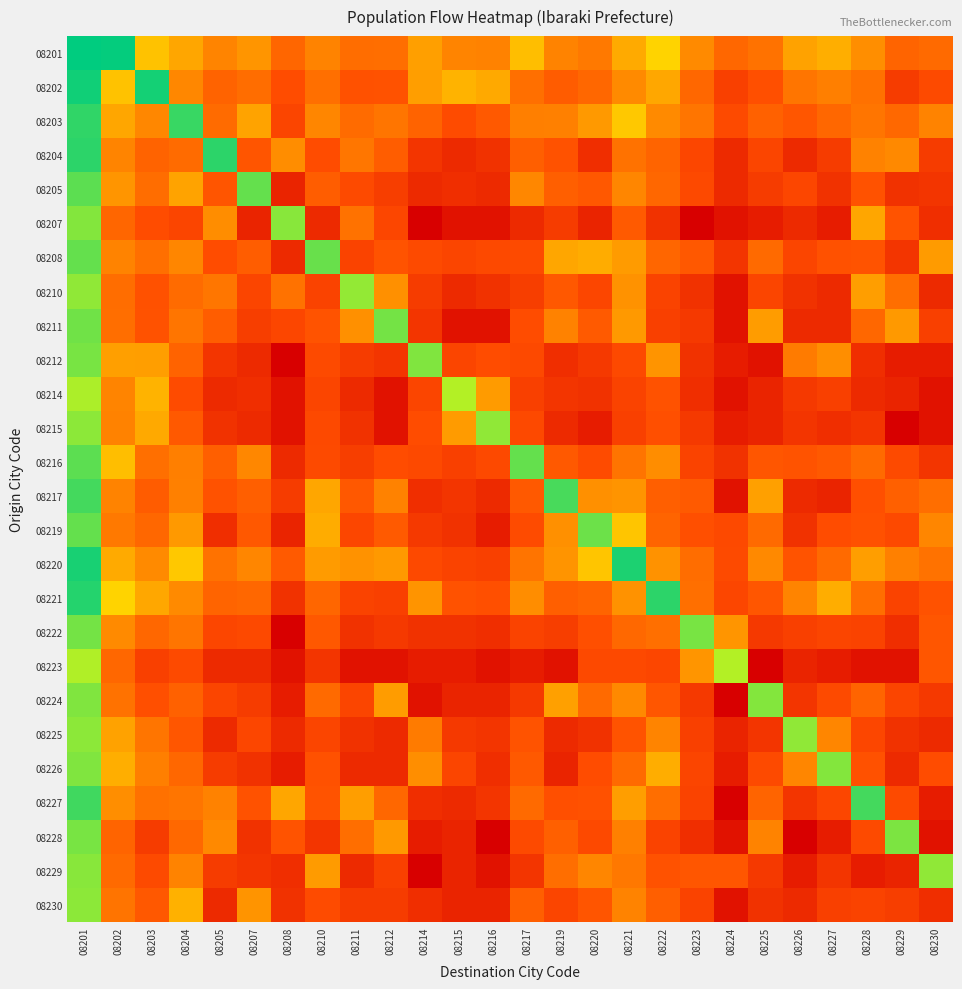

Reading left to right, what are all the values shown in this chart?

08201: 08201=11.6	08202=11.5	08203=6.7	08204=5.8	08205=4.7	08207=5.3	08208=3.7	08210=4.7	08211=4.0	08212=4.0	08214=5.6	08215=4.7	08216=4.7	08217=6.6	08219=4.7	08220=4.4	08221=5.9	08222=7.3	08223=4.9	08224=3.8	08225=4.1	08226=5.7	08227=6.1	08228=5.0	08229=3.7	08230=3.9
08202: 08201=11.4	08202=6.7	08203=11.4	08204=4.8	08205=3.6	08207=4.0	08208=2.9	08210=4.0	08211=3.0	08212=3.1	08214=5.5	08215=6.2	08216=5.9	08217=4.1	08219=3.4	08220=3.8	08221=4.9	08222=5.9	08223=3.8	08224=2.5	08225=3.0	08226=4.2	08227=4.5	08228=4.1	08229=2.3	08230=2.8
08203: 08201=11.0	08202=5.8	08203=4.8	08204=10.9	08205=3.9	08207=5.7	08208=2.6	08210=4.8	08211=3.9	08212=4.2	08214=3.7	08215=2.9	08216=3.3	08217=4.5	08219=4.6	08220=5.4	08221=6.9	08222=4.9	08223=4.2	08224=2.8	08225=3.6	08226=3.3	08227=3.8	08228=4.2	08229=3.8	08230=4.7
08204: 08201=11.1	08202=4.7	08203=3.6	08204=3.9	08205=11.1	08207=3.2	08208=5.0	08210=2.9	08211=4.3	08212=3.5	08214=2.1	08215=1.6	08216=1.9	08217=3.5	08219=3.1	08220=1.8	08221=4.1	08222=3.7	08223=2.7	08224=1.6	08225=2.6	08226=1.6	08227=2.3	08228=4.6	08229=4.9	08230=2.3
08205: 08201=10.5	08202=5.3	08203=4.0	08204=5.7	08205=3.2	08207=10.5	08208=1.4	08210=3.5	08211=2.8	08212=2.4	08214=1.6	08215=1.8	08216=1.6	08217=4.8	08219=3.5	08220=3.3	08221=4.8	08222=3.8	08223=2.8	08224=1.6	08225=2.3	08226=2.7	08227=1.9	08228=3.1	08229=1.9	08230=2.1
08207: 08201=10.1	08202=3.7	08203=2.9	08204=2.6	08205=5.0	08207=1.4	08208=10.0	08210=1.6	08211=4.1	08212=2.7	08214=0.0	08215=0.7	08216=0.7	08217=1.6	08219=2.3	08220=1.4	08221=3.4	08222=1.9	08223=0.0	08224=0.7	08225=1.1	08226=1.6	08227=1.1	08228=5.8	08229=3.1	08230=1.8
08208: 08201=10.4	08202=4.7	08203=4.0	08204=4.8	08205=2.9	08207=3.5	08208=1.6	08210=10.4	08211=2.6	08212=3.1	08214=2.8	08215=2.6	08216=2.8	08217=2.8	08219=5.8	08220=6.0	08221=5.4	08222=3.7	08223=3.3	08224=2.1	08225=3.9	08226=2.6	08227=3.0	08228=3.1	08229=2.1	08230=5.5
08210: 08201=10.0	08202=4.0	08203=3.0	08204=3.9	08205=4.3	08207=2.6	08208=4.1	08210=2.6	08211=9.9	08212=5.1	08214=2.3	08215=1.6	08216=1.9	08217=2.4	08219=3.3	08220=2.7	08221=5.2	08222=2.6	08223=1.9	08224=0.7	08225=2.6	08226=1.9	08227=1.6	08228=5.5	08229=4.0	08230=1.6
08211: 08201=10.3	08202=4.0	08203=3.1	08204=4.2	08205=3.5	08207=2.4	08208=2.7	08210=3.1	08211=5.1	08212=10.3	08214=2.1	08215=0.7	08216=0.7	08217=2.9	08219=4.7	08220=3.4	08221=5.4	08222=2.5	08223=2.2	08224=0.7	08225=5.5	08226=1.6	08227=1.6	08228=3.8	08229=5.4	08230=2.5
08212: 08201=10.2	08202=5.6	08203=5.5	08204=3.7	08205=2.1	08207=1.6	08208=0.0	08210=2.8	08211=2.3	08212=2.1	08214=10.1	08215=2.6	08216=2.9	08217=2.8	08219=1.8	08220=2.2	08221=2.8	08222=5.2	08223=1.9	08224=1.1	08225=0.7	08226=4.4	08227=5.1	08228=1.8	08229=1.1	08230=1.1
08214: 08201=9.6	08202=4.7	08203=6.2	08204=2.9	08205=1.6	08207=1.8	08208=0.7	08210=2.6	08211=1.6	08212=0.7	08214=2.6	08215=9.5	08216=5.4	08217=2.5	08219=2.1	08220=1.9	08221=2.6	08222=3.1	08223=1.8	08224=0.7	08225=1.4	08226=2.2	08227=2.5	08228=1.6	08229=1.4	08230=0.7
08215: 08201=10.0	08202=4.7	08203=5.9	08204=3.3	08205=1.9	08207=1.6	08208=0.7	08210=2.8	08211=1.9	08212=0.7	08214=2.9	08215=5.4	08216=10.0	08217=2.8	08219=1.6	08220=1.1	08221=2.5	08222=3.0	08223=2.2	08224=1.1	08225=1.4	08226=2.1	08227=1.8	08228=2.1	08229=0.0	08230=0.7
08216: 08201=10.5	08202=6.6	08203=4.1	08204=4.5	08205=3.5	08207=4.8	08208=1.6	08210=2.8	08211=2.4	08212=2.9	08214=2.8	08215=2.5	08216=2.8	08217=10.5	08219=3.3	08220=2.9	08221=4.2	08222=5.0	08223=2.6	08224=1.9	08225=3.2	08226=3.1	08227=3.3	08228=3.9	08229=2.8	08230=2.1
08217: 08201=10.8	08202=4.7	08203=3.4	08204=4.6	08205=3.1	08207=3.5	08208=2.3	08210=5.8	08211=3.3	08212=4.7	08214=1.8	08215=2.1	08216=1.6	08217=3.3	08219=10.7	08220=5.1	08221=5.2	08222=3.5	08223=3.4	08224=0.7	08225=5.7	08226=1.6	08227=1.4	08228=3.0	08229=3.6	08230=4.0
08219: 08201=10.4	08202=4.4	08203=3.8	08204=5.4	08205=1.8	08207=3.3	08208=1.4	08210=6.0	08211=2.7	08212=3.4	08214=2.2	08215=1.9	08216=1.1	08217=2.9	08219=5.1	08220=10.4	08221=6.8	08222=3.7	08223=3.0	08224=2.8	08225=3.9	08226=1.9	08227=2.9	08228=3.0	08229=2.8	08230=4.8
08220: 08201=11.3	08202=5.9	08203=4.9	08204=6.9	08205=4.1	08207=4.8	08208=3.4	08210=5.4	08211=5.2	08212=5.4	08214=2.8	08215=2.6	08216=2.5	08217=4.2	08219=5.2	08220=6.8	08221=11.2	08222=5.2	08223=4.0	08224=2.8	08225=4.9	08226=3.1	08227=3.9	08228=5.5	08229=4.6	08230=4.2
08221: 08201=11.1	08202=7.3	08203=5.9	08204=4.9	08205=3.7	08207=3.8	08208=1.9	08210=3.7	08211=2.6	08212=2.5	08214=5.2	08215=3.1	08216=3.0	08217=5.0	08219=3.5	08220=3.7	08221=5.2	08222=11.1	08223=4.0	08224=2.7	08225=3.3	08226=4.7	08227=6.1	08228=4.0	08229=2.6	08230=3.1
08222: 08201=10.3	08202=4.9	08203=3.8	08204=4.2	08205=2.7	08207=2.8	08208=0.0	08210=3.3	08211=1.9	08212=2.2	08214=1.9	08215=1.9	08216=1.8	08217=2.6	08219=2.4	08220=3.0	08221=3.8	08222=4.0	08223=10.2	08224=5.3	08225=2.2	08226=2.5	08227=2.6	08228=2.6	08229=1.8	08230=3.2
08223: 08201=9.6	08202=3.8	08203=2.5	08204=2.8	08205=1.6	08207=1.6	08208=0.7	08210=2.1	08211=0.7	08212=0.7	08214=1.1	08215=1.1	08216=0.7	08217=1.1	08219=0.7	08220=2.8	08221=2.8	08222=2.7	08223=5.3	08224=9.5	08225=0.0	08226=1.4	08227=1.1	08228=0.7	08229=0.7	08230=3.3
08224: 08201=10.1	08202=4.1	08203=3.0	08204=3.6	08205=2.6	08207=2.3	08208=1.1	08210=3.9	08211=2.6	08212=5.5	08214=0.7	08215=1.4	08216=1.4	08217=2.2	08219=5.7	08220=3.9	08221=4.9	08222=3.3	08223=2.2	08224=0.0	08225=10.1	08226=2.1	08227=2.8	08228=3.7	08229=2.6	08230=2.2
08225: 08201=10.0	08202=5.7	08203=4.2	08204=3.3	08205=1.6	08207=2.7	08208=1.6	08210=2.6	08211=1.9	08212=1.6	08214=4.4	08215=2.2	08216=2.1	08217=3.1	08219=1.6	08220=1.9	08221=3.1	08222=4.7	08223=2.5	08224=1.4	08225=2.1	08226=9.9	08227=4.8	08228=2.7	08229=1.9	08230=1.6
08226: 08201=10.1	08202=6.1	08203=4.5	08204=3.8	08205=2.3	08207=1.9	08208=1.1	08210=3.0	08211=1.6	08212=1.6	08214=5.1	08215=2.6	08216=1.8	08217=3.3	08219=1.4	08220=2.9	08221=3.9	08222=6.1	08223=2.6	08224=1.1	08225=2.8	08226=4.8	08227=10.1	08228=3.0	08229=1.6	08230=2.9
08227: 08201=10.8	08202=5.0	08203=4.1	08204=4.2	08205=4.6	08207=3.1	08208=5.8	08210=3.1	08211=5.5	08212=3.8	08214=1.8	08215=1.6	08216=2.1	08217=3.9	08219=3.0	08220=3.0	08221=5.5	08222=4.0	08223=2.6	08224=0.0	08225=3.7	08226=2.1	08227=2.7	08228=10.8	08229=2.8	08230=1.1
08228: 08201=10.2	08202=3.7	08203=2.3	08204=3.8	08205=4.9	08207=1.9	08208=3.1	08210=2.1	08211=4.0	08212=5.4	08214=1.1	08215=1.4	08216=0.0	08217=2.8	08219=3.6	08220=2.8	08221=4.6	08222=2.6	08223=1.8	08224=0.7	08225=4.7	08226=0.0	08227=1.1	08228=2.8	08229=10.2	08230=0.7
08229: 08201=10.0	08202=3.9	08203=2.8	08204=4.7	08205=2.3	08207=2.1	08208=1.8	08210=5.5	08211=1.6	08212=2.5	08214=0.0	08215=1.4	08216=0.7	08217=2.1	08219=4.0	08220=4.8	08221=4.3	08222=3.1	08223=3.2	08224=3.3	08225=2.2	08226=1.1	08227=2.1	08228=1.1	08229=1.4	08230=10.0
08230: 08201=10.0	08202=4.2	08203=3.3	08204=6.2	08205=1.6	08207=5.3	08208=1.9	08210=2.9	08211=2.3	08212=2.3	08214=1.8	08215=1.4	08216=1.4	08217=3.5	08219=2.6	08220=3.2	08221=4.7	08222=3.5	08223=2.6	08224=0.7	08225=1.9	08226=1.6	08227=2.5	08228=2.6	08229=2.4	08230=1.8